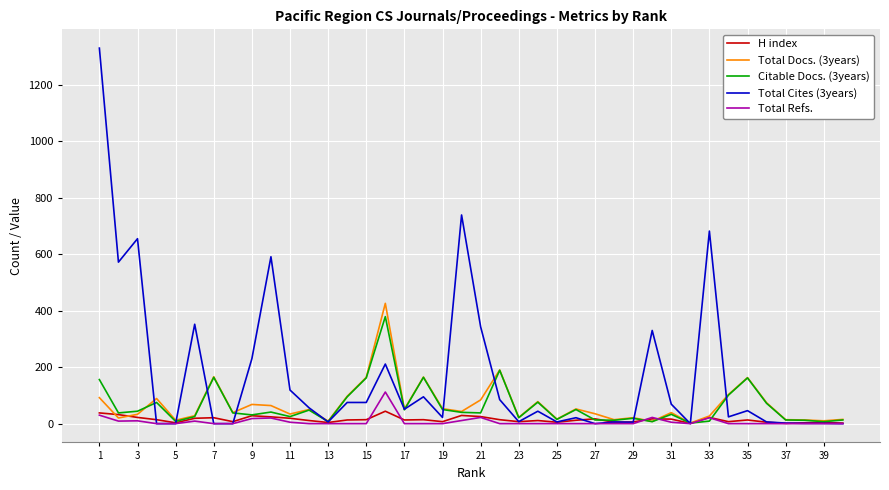

Which series has the largest range (max minus min)?

Total Cites (3years)